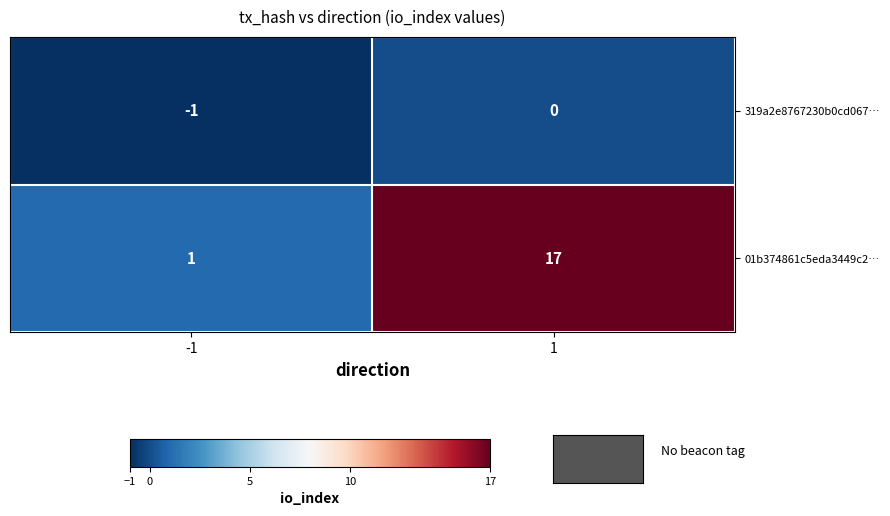

Rank the series by their average value, from highest to lowest.

01b374861c5eda3449c2…, 319a2e8767230b0cd067…